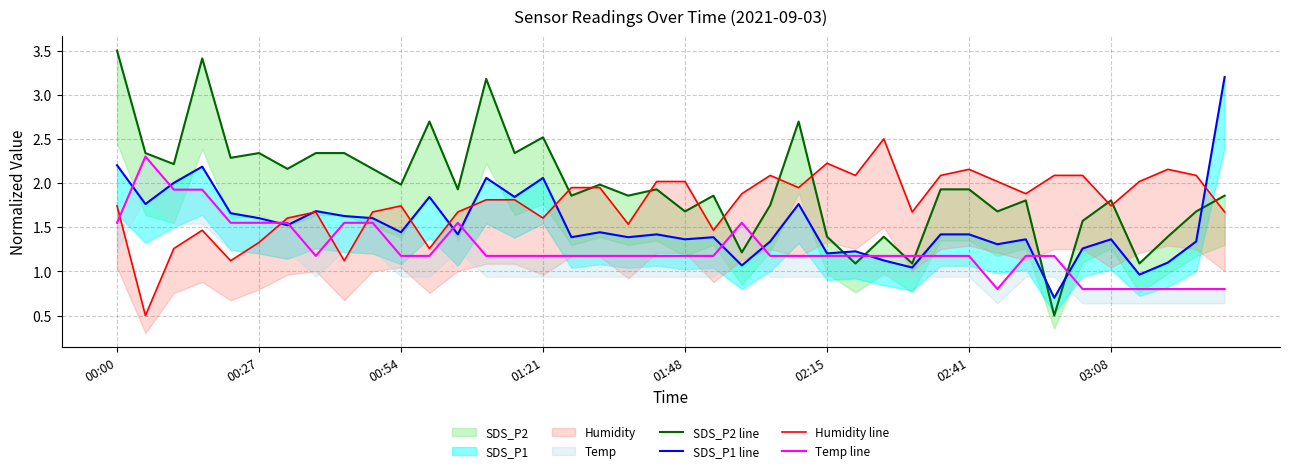

Where is SDS_P2 line nearest to the value 2?

00:54